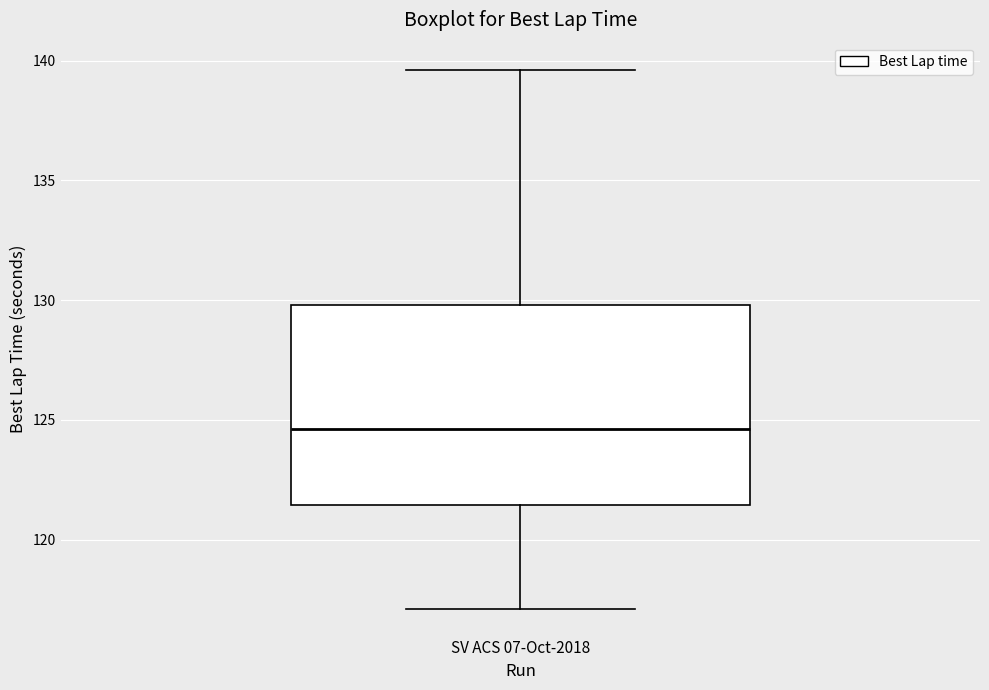

Read this box plot against the y-axis: the position of the median line, the range covered by the box, and the ends of both whiskers. The values are not printed on the chart, so give them approximately, as read against the axis.

median 124.5, box 121.5 to 130.0, whiskers 117.0 to 139.5